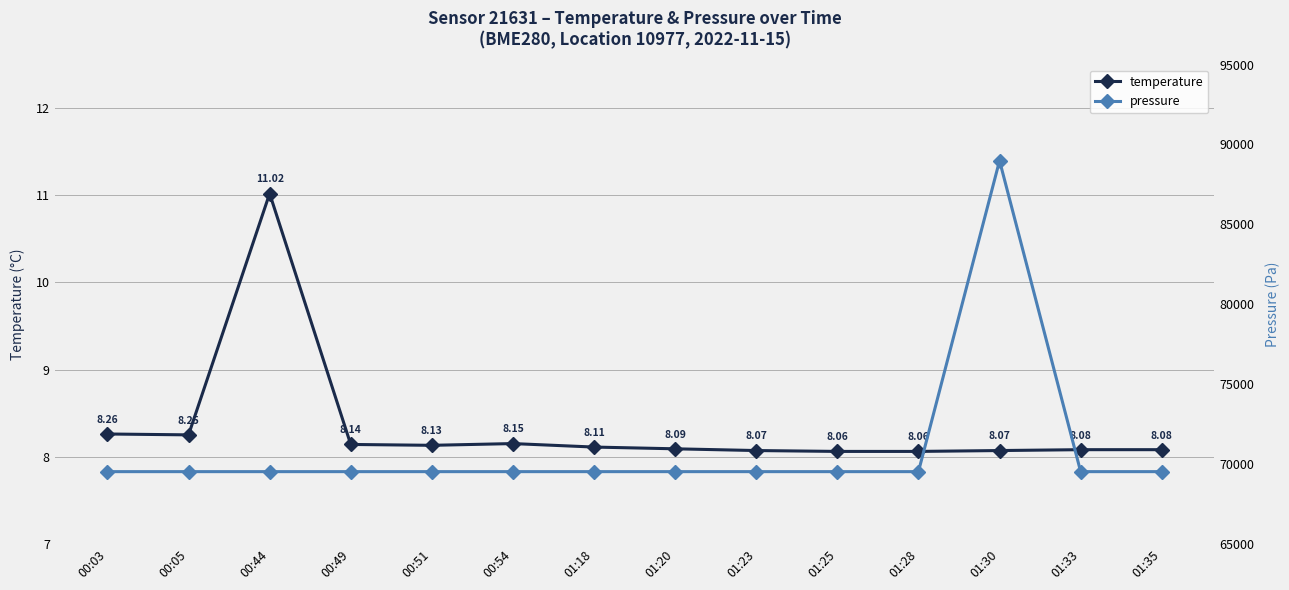

What is the minimum value shown in the chart?

8.1